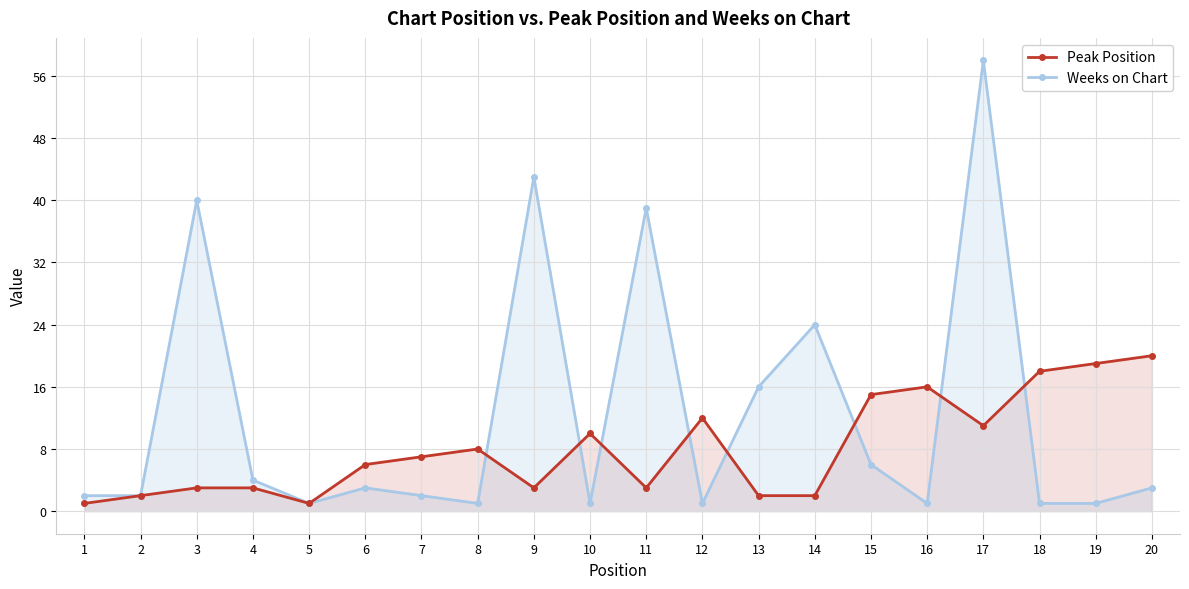

Reading right to left, transcribe all the data shown in this chart.

Peak Position: 20=20	19=19	18=18	17=11	16=16	15=15	14=2	13=2	12=12	11=3	10=10	9=3	8=8	7=7	6=6	5=1	4=3	3=3	2=2	1=1
Weeks on Chart: 20=3	19=1	18=1	17=58	16=1	15=6	14=24	13=16	12=1	11=39	10=1	9=43	8=1	7=2	6=3	5=1	4=4	3=40	2=2	1=2